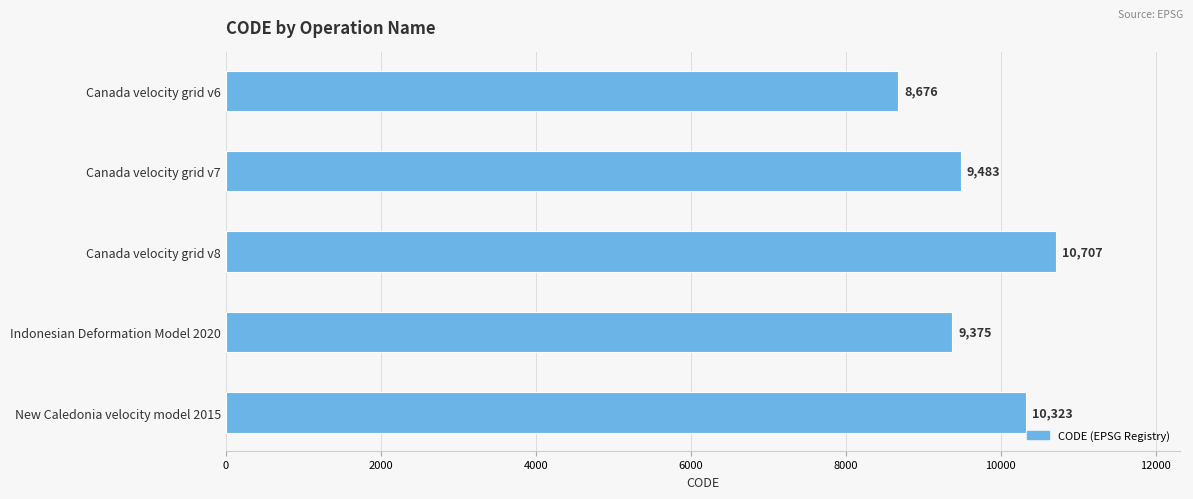

Rank the categories by value from highest to lowest.

Canada velocity grid v8, New Caledonia velocity model 2015, Canada velocity grid v7, Indonesian Deformation Model 2020, Canada velocity grid v6